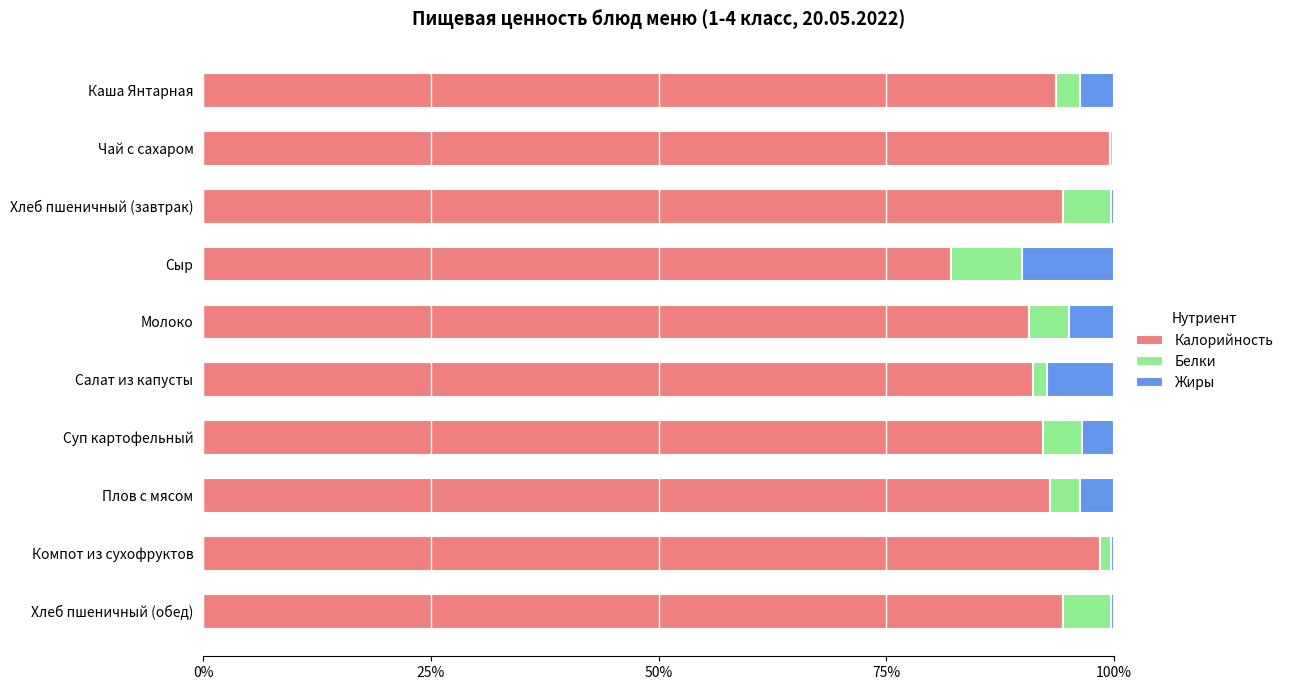

How many series are shown in this chart?

3